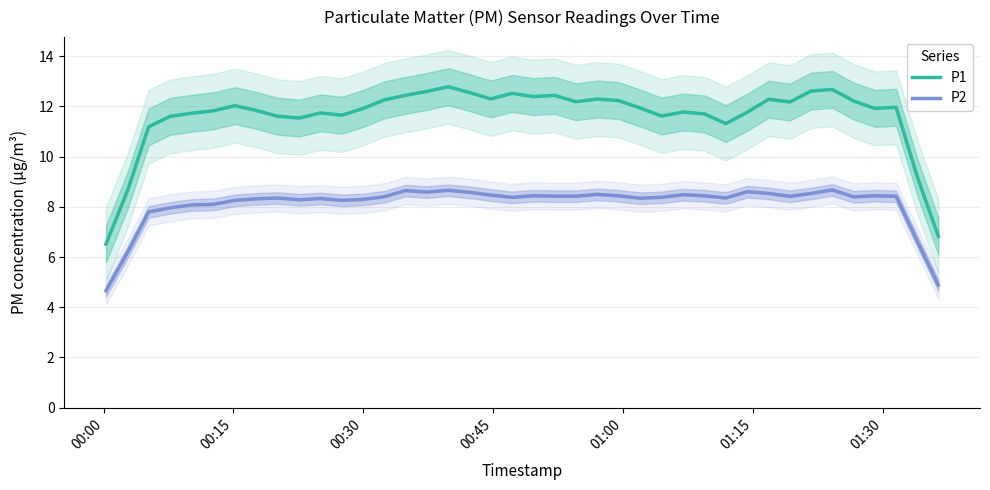

Reading left to right, list all the values displayed in this chart.

P1: 6.5	8.6	11.2	11.6	11.7	11.8	12.0	11.8	11.6	11.5	11.7	11.7	11.9	12.3	12.4	12.6	12.8	12.6	12.3	12.5	12.4	12.4	12.2	12.3	12.2	11.9	11.6	11.8	11.7	11.3	11.8	12.3	12.2	12.6	12.7	12.2	11.9	12.0	9.2	6.8
P2: 4.7	6.2	7.8	8.0	8.1	8.1	8.3	8.3	8.3	8.3	8.3	8.3	8.3	8.4	8.6	8.6	8.7	8.6	8.5	8.4	8.4	8.4	8.4	8.5	8.4	8.3	8.4	8.5	8.4	8.4	8.6	8.5	8.4	8.5	8.7	8.4	8.4	8.4	6.6	4.9